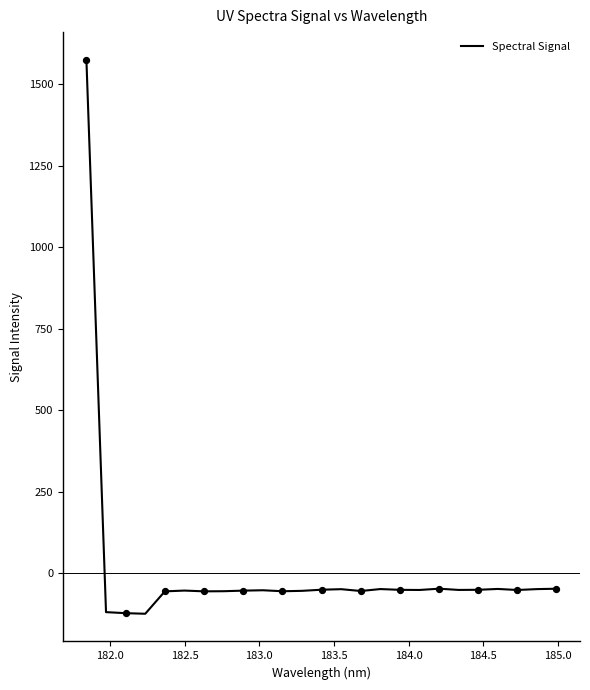

What is the maximum value shown in the chart?

1574.6